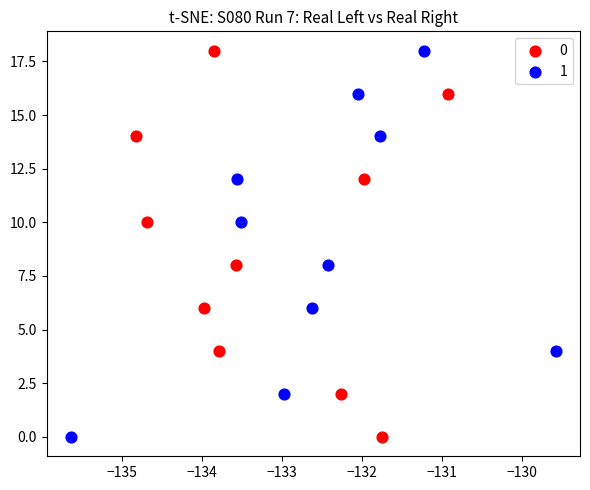

What are all the series names shown in the legend?

0, 1